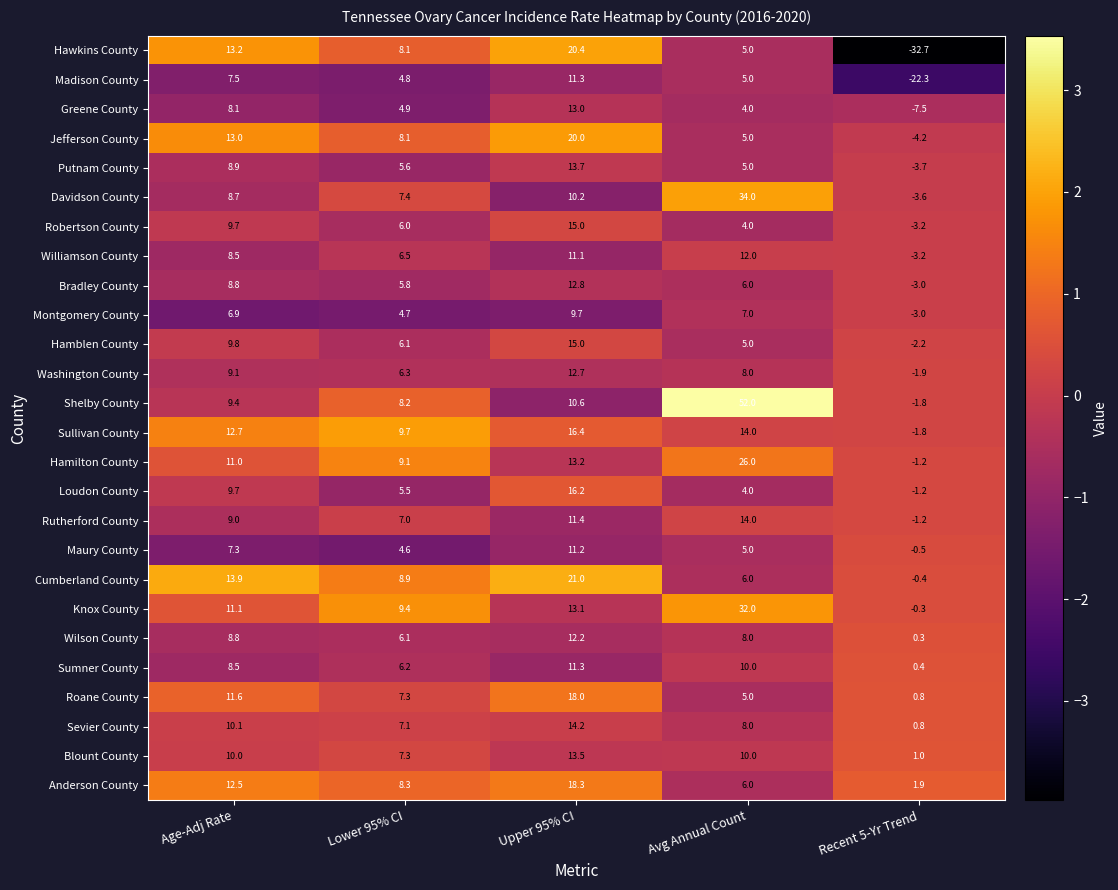

Which series changed the most between Age-Adj Rate and Avg Annual Count?

Shelby County